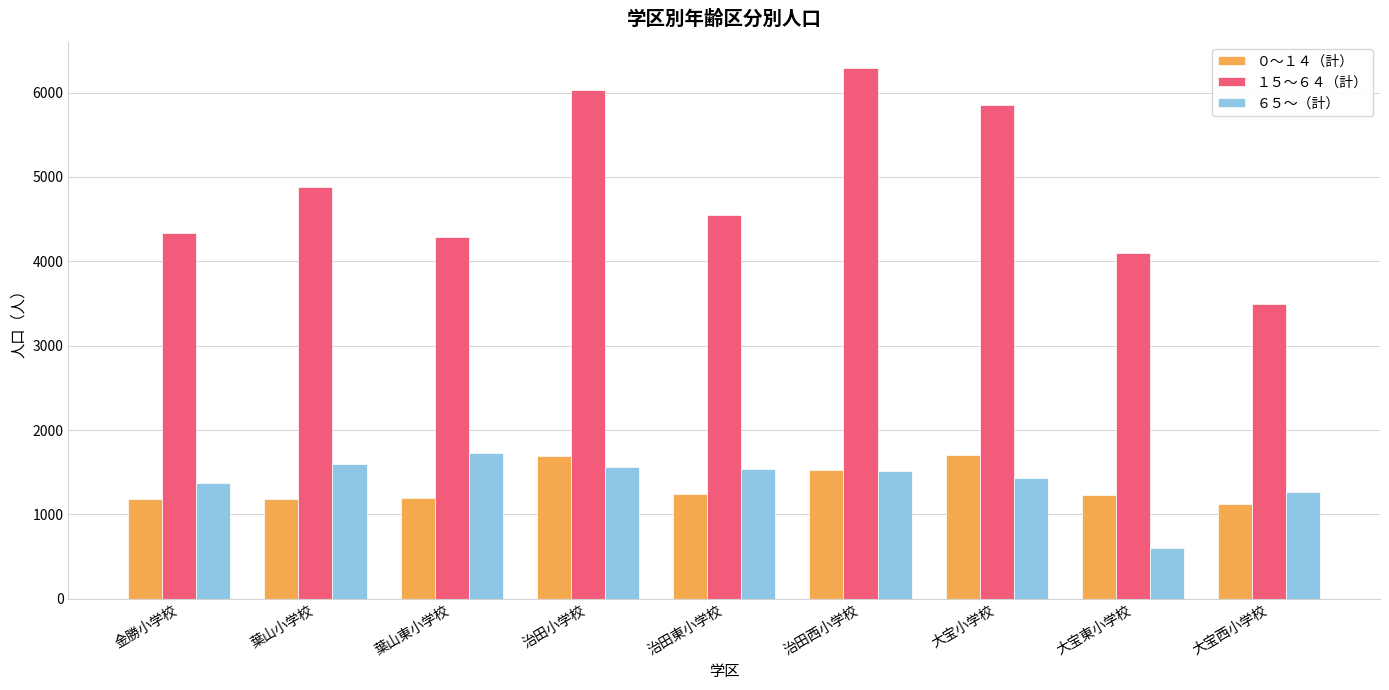

What is the label of the 2nd bar from the left?

葉山小学校